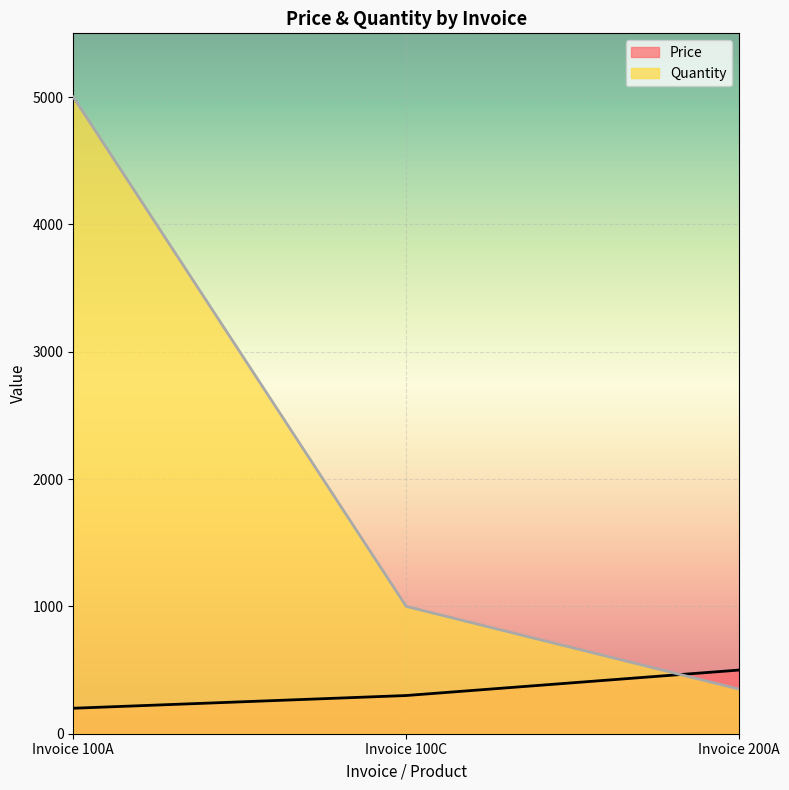

True or false: Price has a value of 200 at Invoice 100A.

True